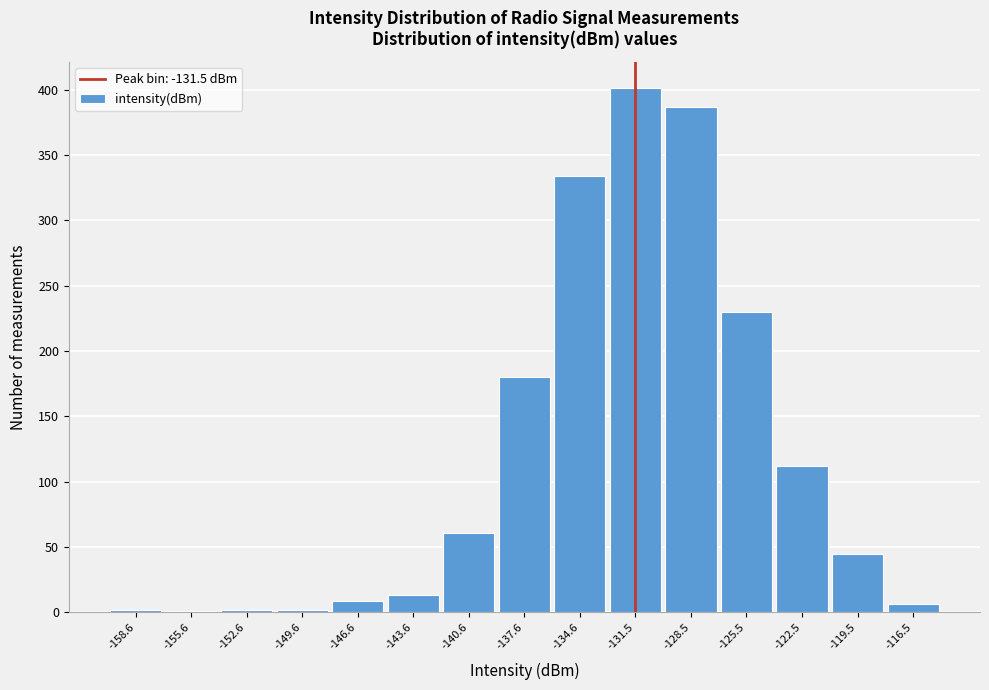

Over which range of the x-axis is the bar tallest?

-133 to -130